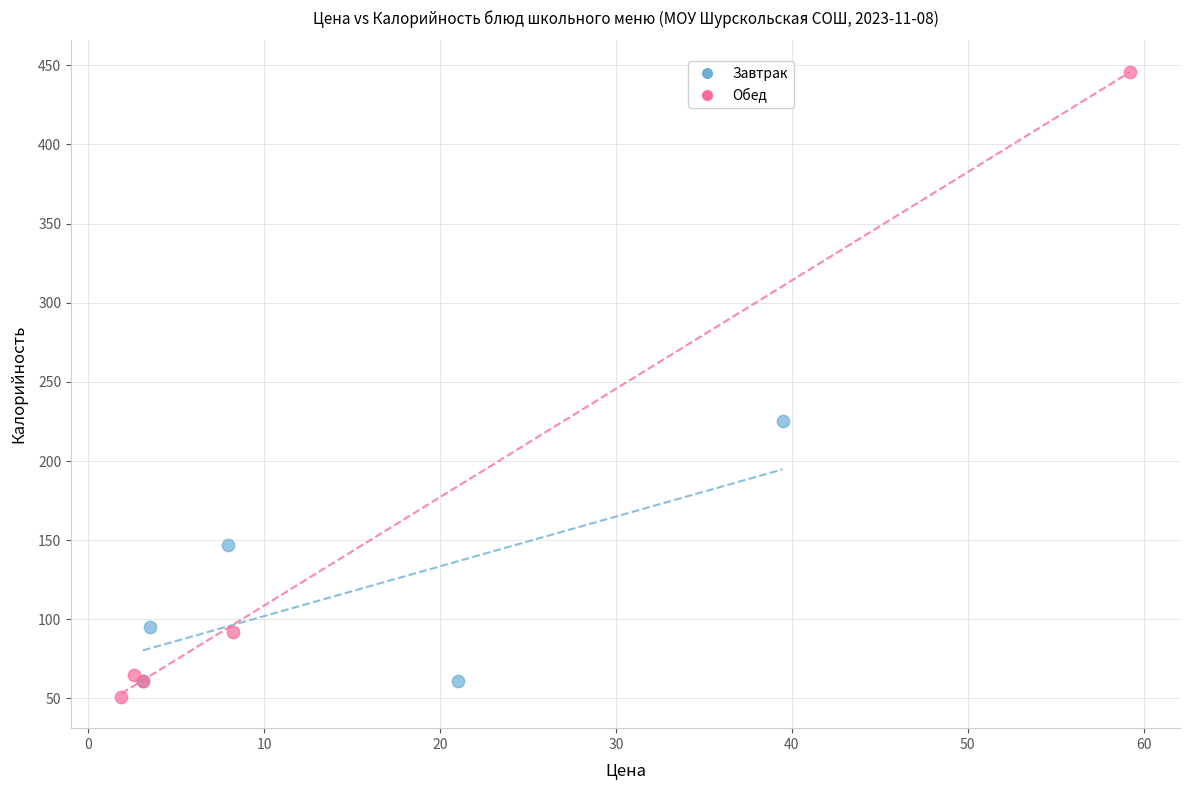

Which series reaches the maximum Y coordinate?

Обед